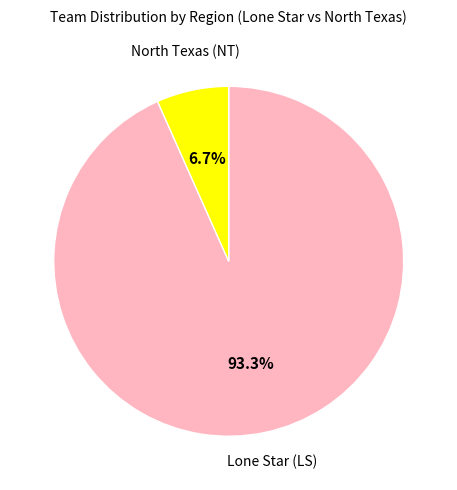

Is there a majority slice in this chart?

Yes